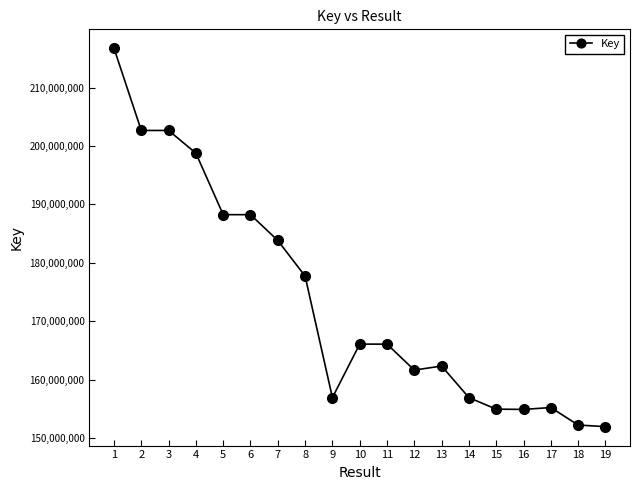

What is the smallest value displayed?

151936399